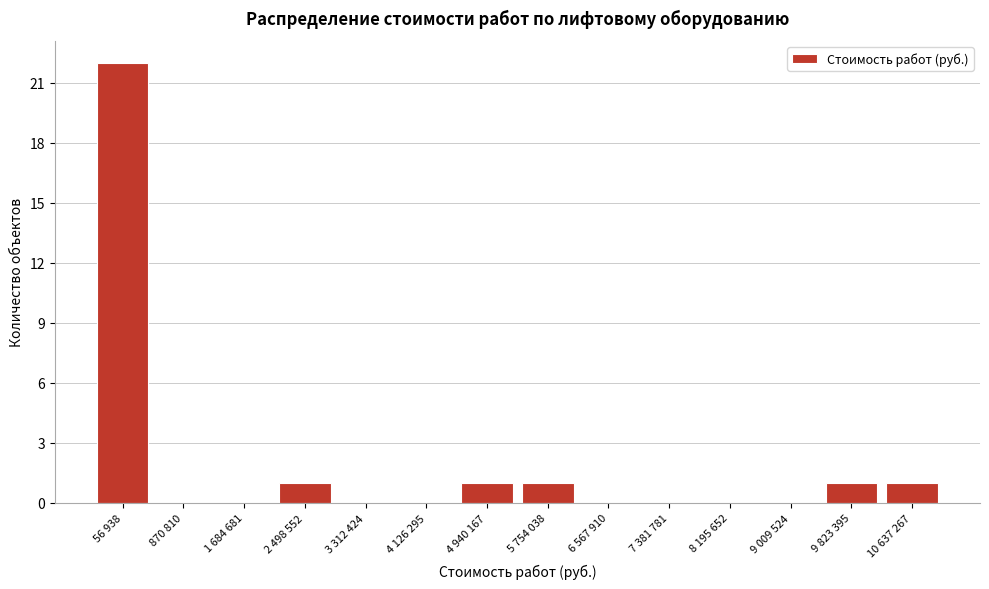

Reading right to left, list all the values displayed in this chart.

10 637 267=1	9 823 395=1	9 009 524=0	8 195 652=0	7 381 781=0	6 567 910=0	5 754 038=1	4 940 167=1	4 126 295=0	3 312 424=0	2 498 552=1	1 684 681=0	870 810=0	56 938=22